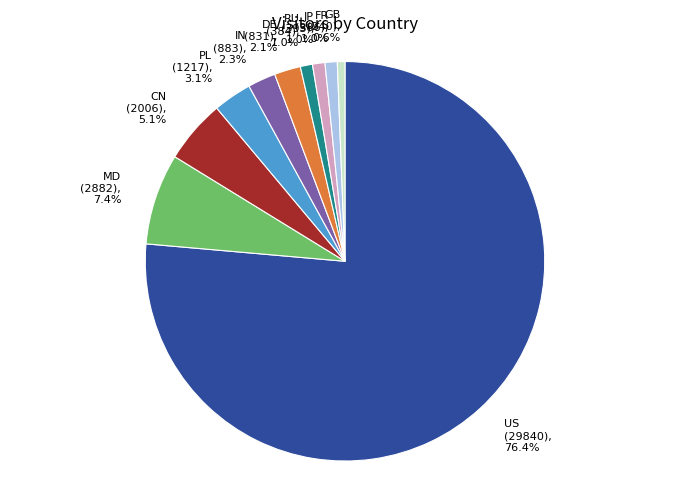

Between MD and IN, which is larger?

MD